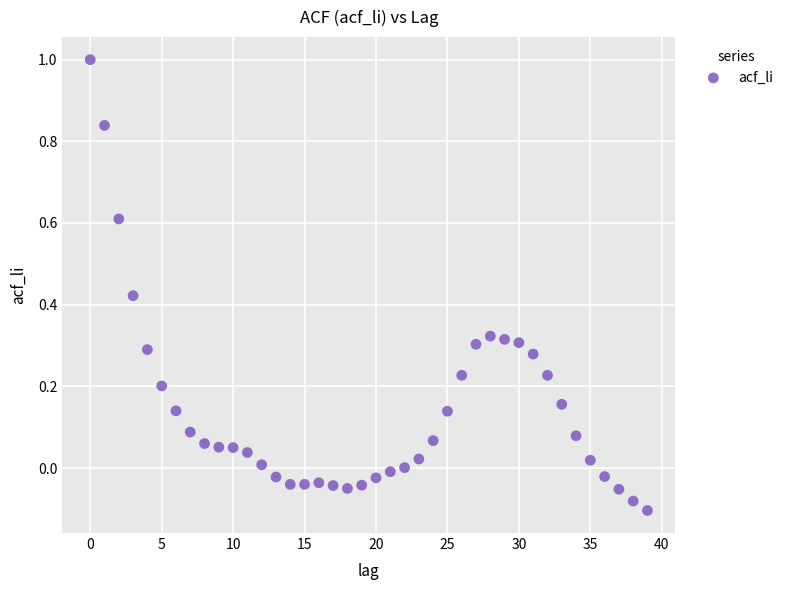

What is the range of Y values (max minus min)?

1.1